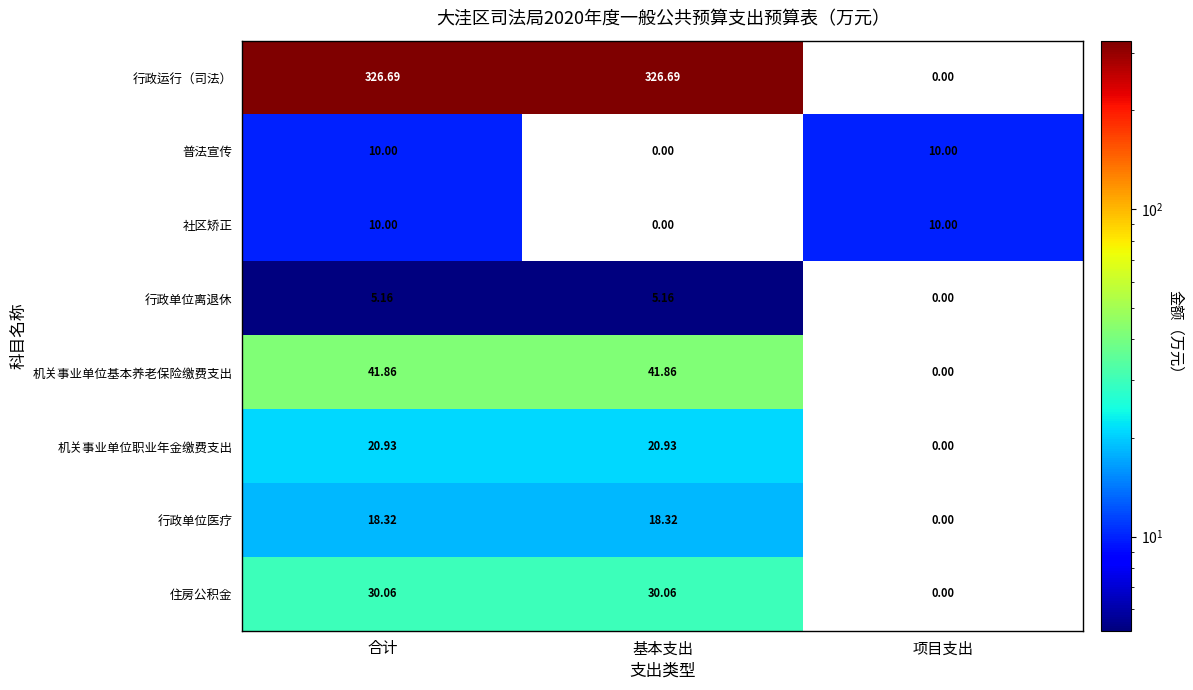

At which label is 住房公积金 closest to 15?

项目支出